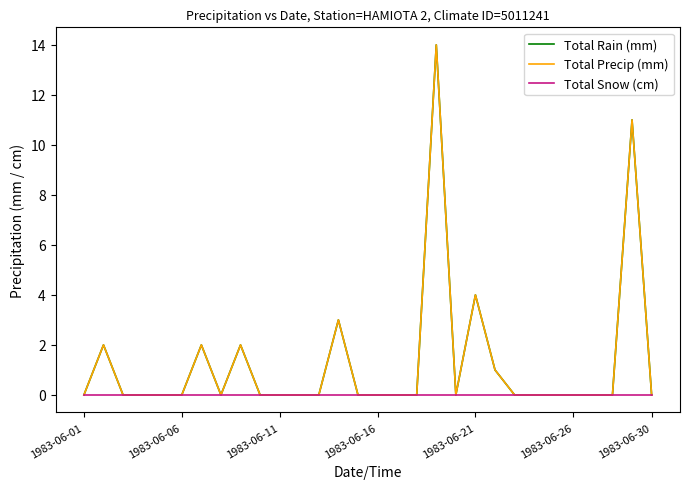

Is this an area chart (filled region under the line)?

No